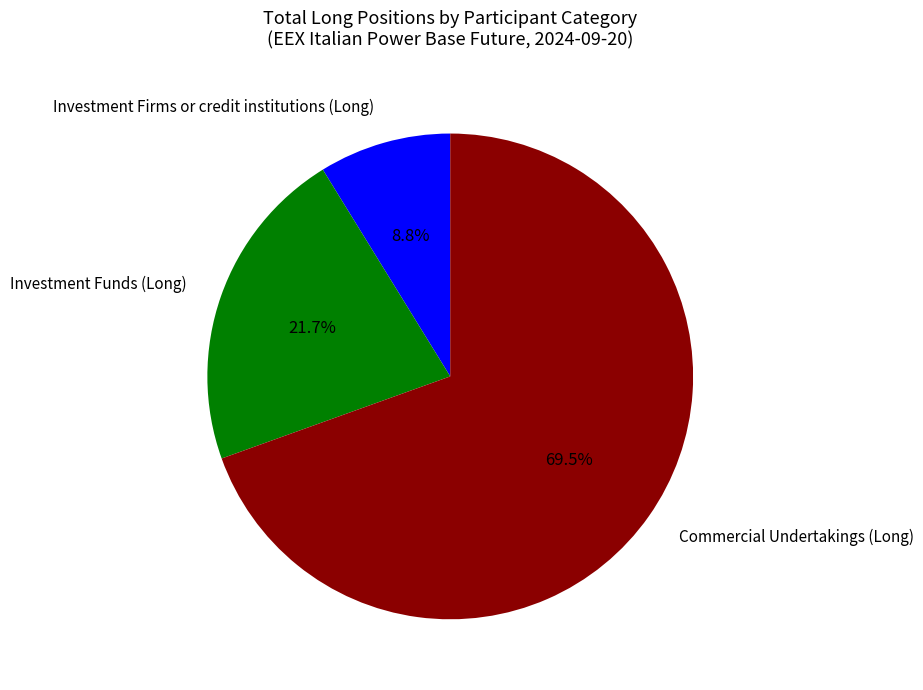

How much of the chart is everything except Investment Funds (Long)?

78.3%